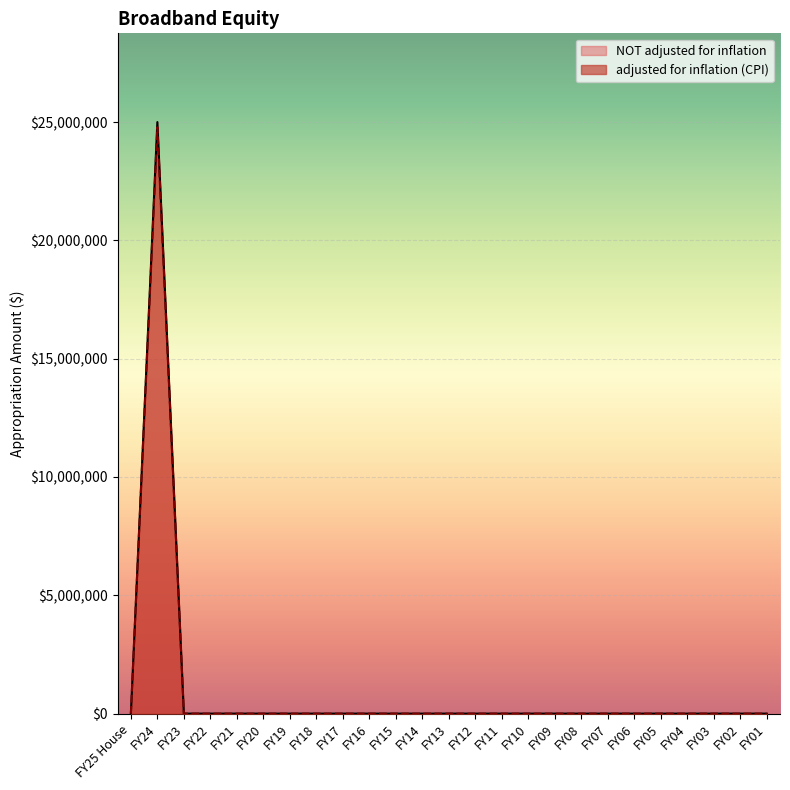

True or false: NOT adjusted for inflation has a value of 0 at FY03.

True